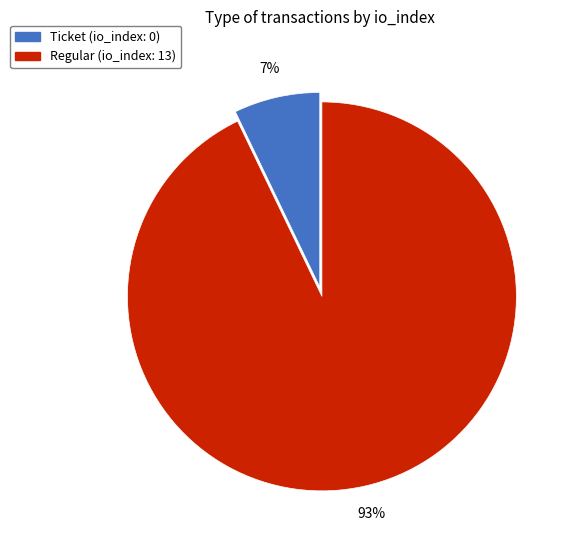

Count the number of slices in the pie.

2